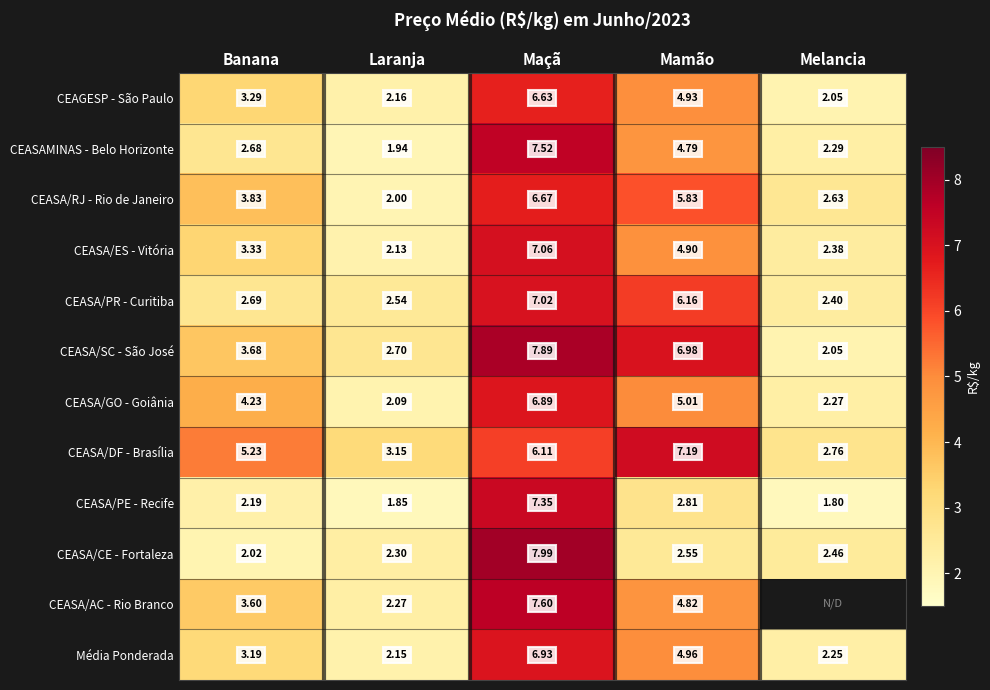

What is the total value across all series at Melancia?

25.4